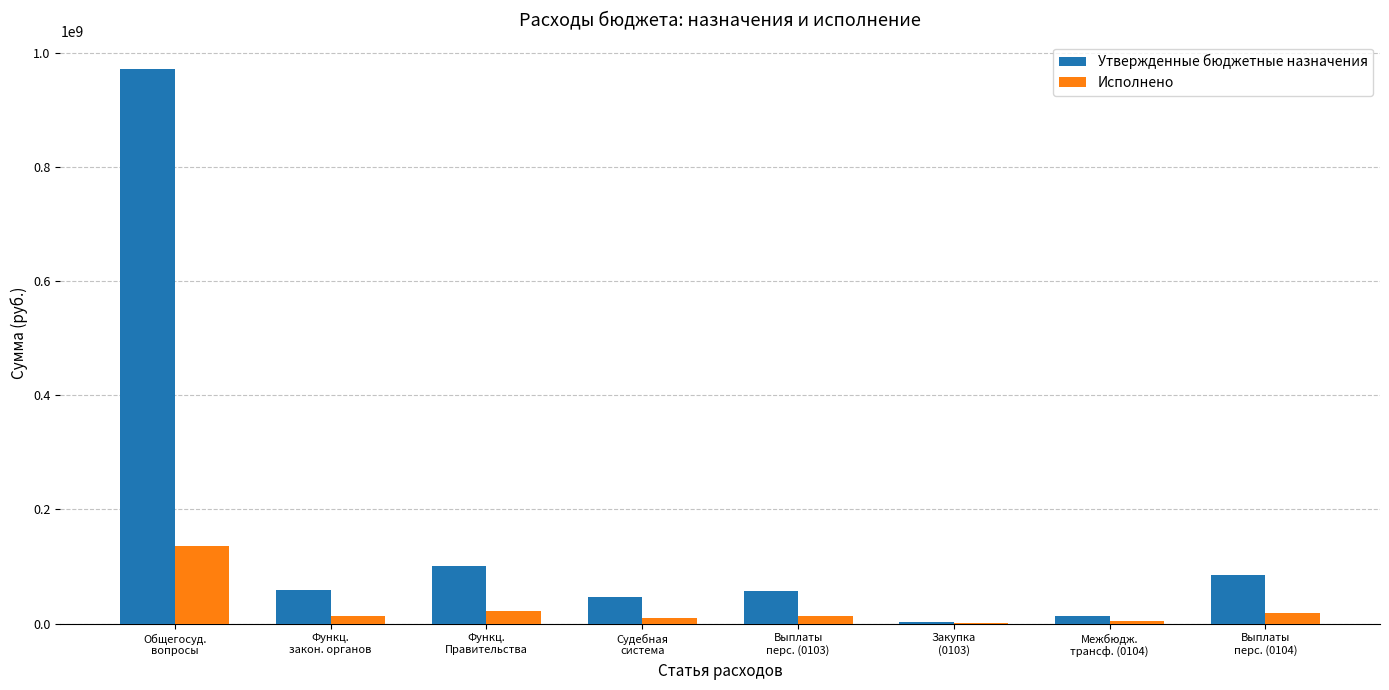

How many data points in Исполнено are above 13185738?

4